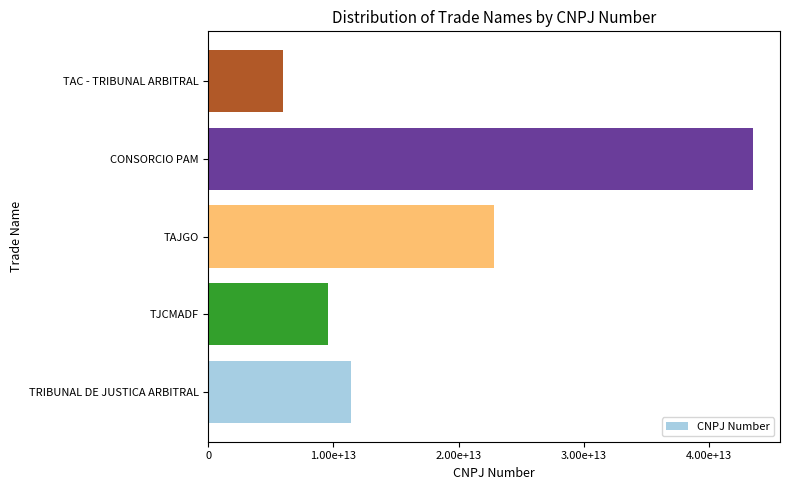

List the labels in order of value, largest first.

CONSORCIO PAM, TAJGO, TRIBUNAL DE JUSTICA ARBITRAL, TJCMADF, TAC - TRIBUNAL ARBITRAL